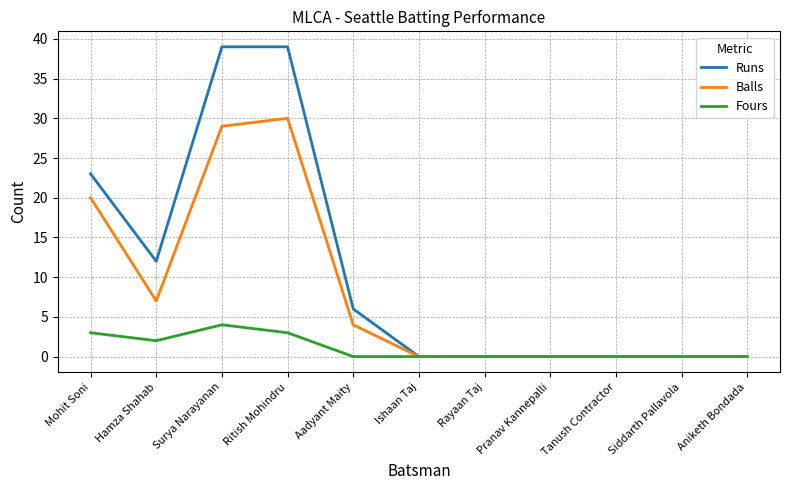

Where is the first local minimum for Fours?

Hamza Shahab